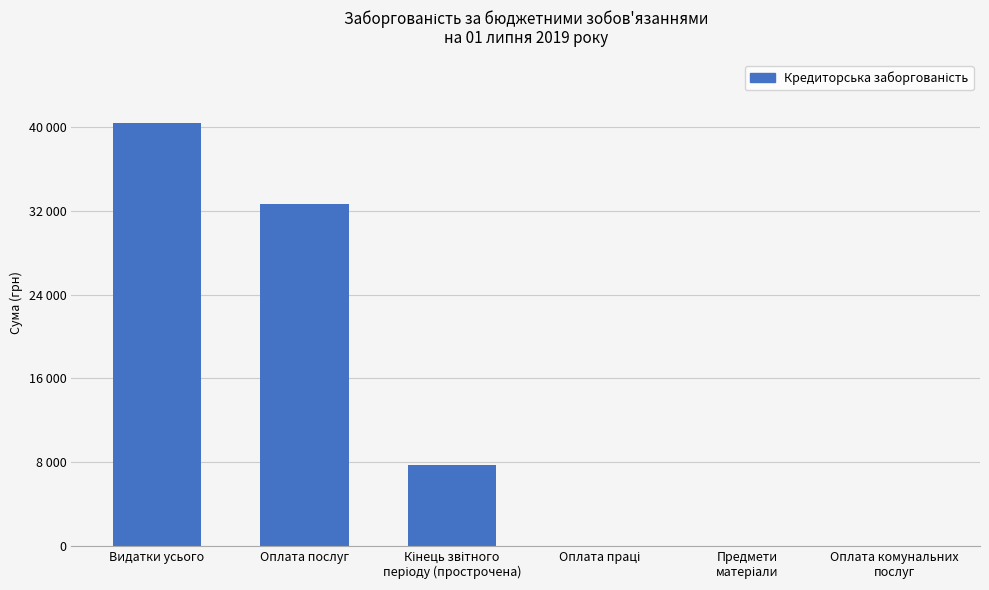

What is the difference between the second highest and second lowest values?

32650.0